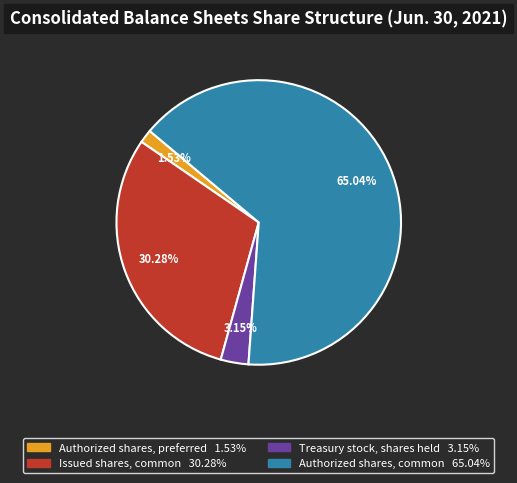

What percentage do Authorized shares, preferred and Issued shares, common together represent?

31.8%